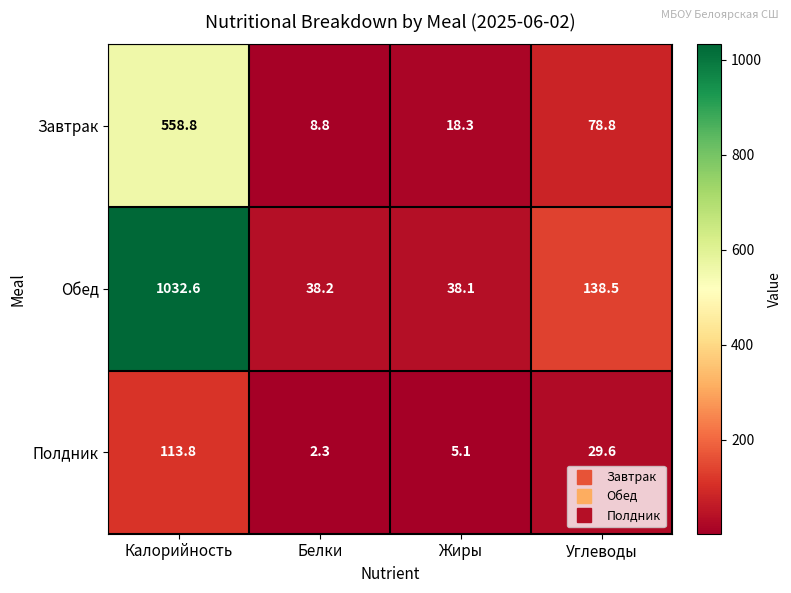

Where is Обед nearest to the value 535?

Углеводы